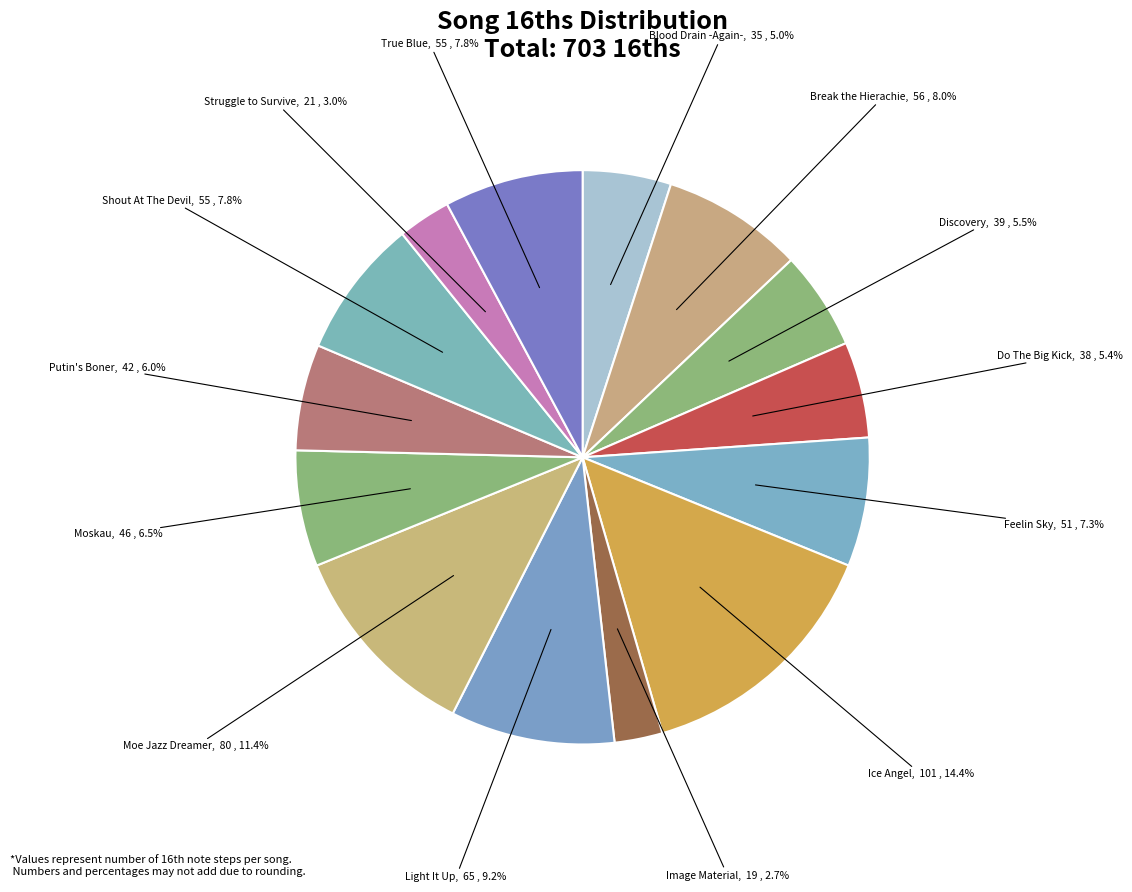

The Moskau slice represents 17% of the pie. True or false?

False